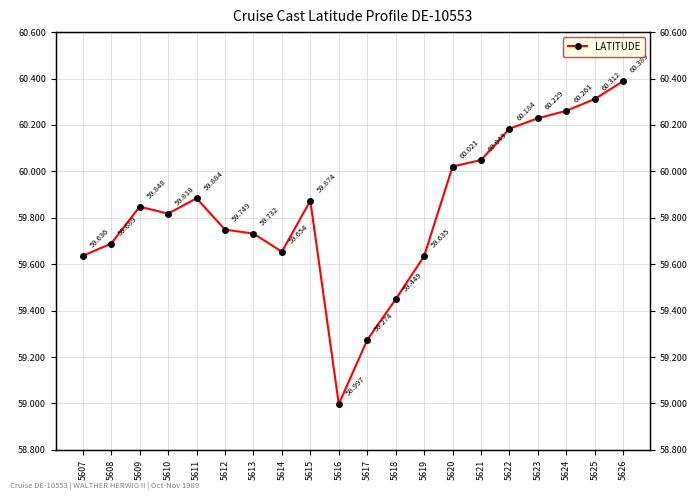

Reading left to right, extract all data points from this chart.

59.6	59.7	59.8	59.8	59.9	59.7	59.7	59.7	59.9	59.0	59.3	59.4	59.6	60.0	60.0	60.2	60.2	60.3	60.3	60.4